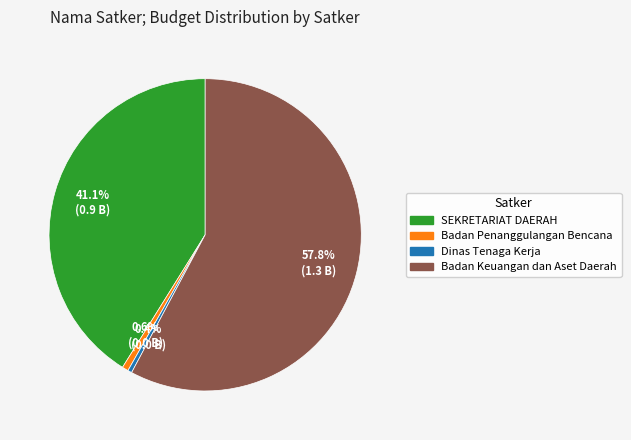

How many segments does this pie chart have?

4